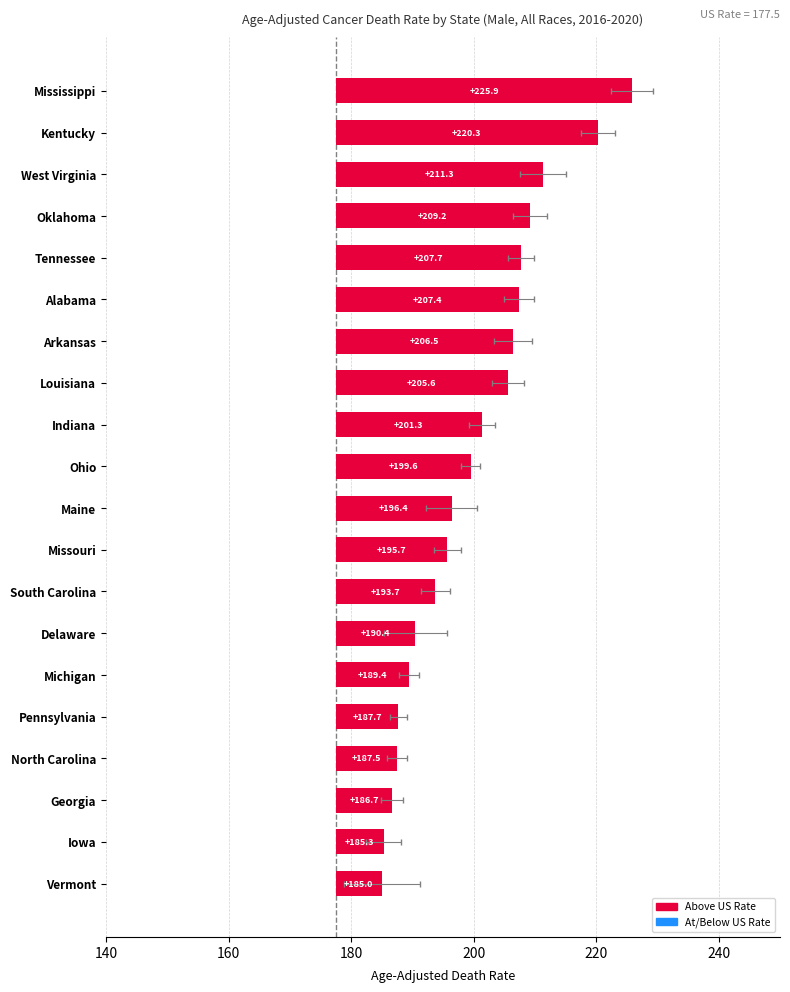

The value at Louisiana is 40.0. True or false?

False